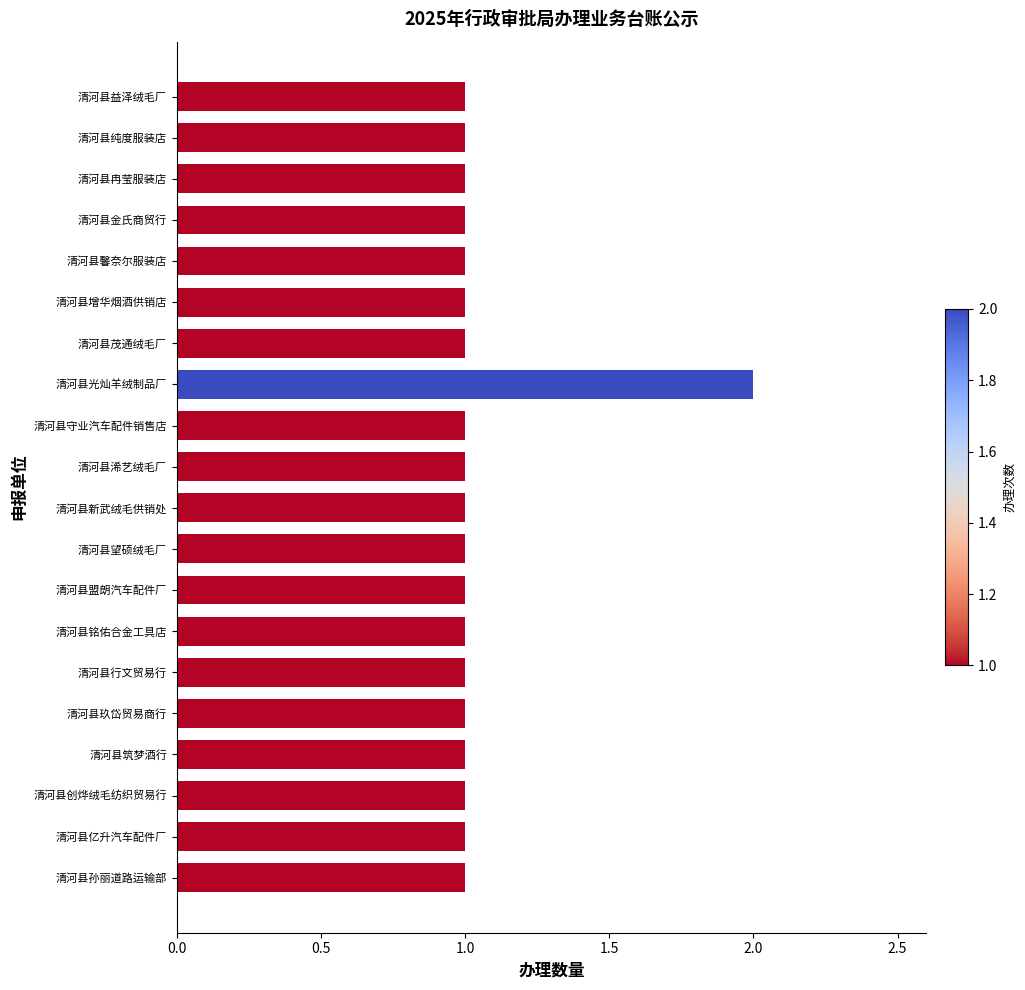

The chart shows a value of 1 at 清河县守业汽车配件销售店. True or false?

True